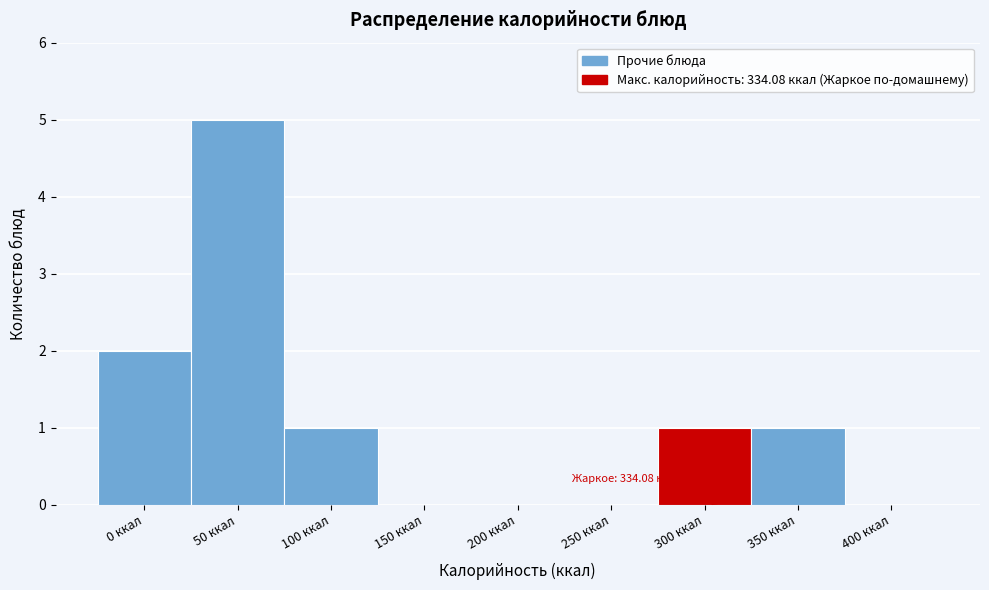

Reading right to left, what are all the values shown in this chart?

400 ккал=0	350 ккал=1	300 ккал=1	250 ккал=0	200 ккал=0	150 ккал=0	100 ккал=1	50 ккал=5	0 ккал=2